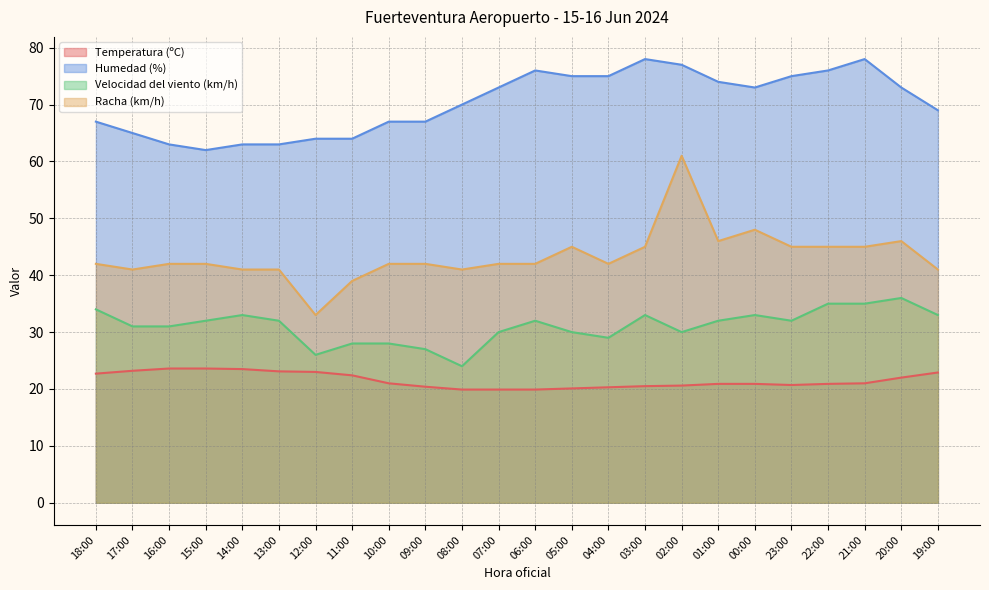

True or false: Temperatura (ºC) has more than 2 interior local peaks.

False